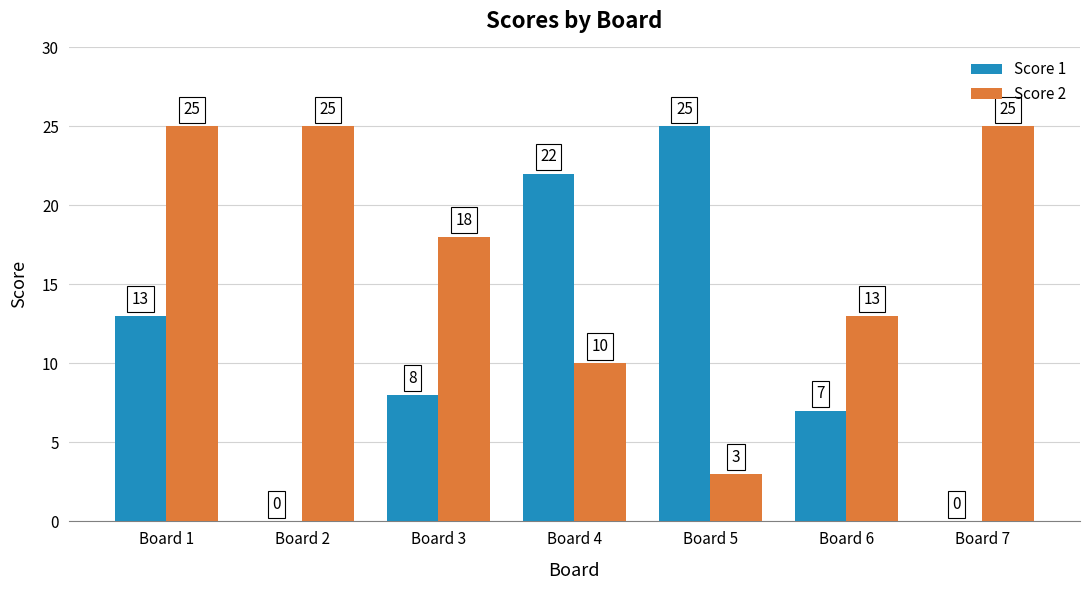

Is the value of Score 2 at Board 5 greater than the value of Score 1 at Board 6?

No